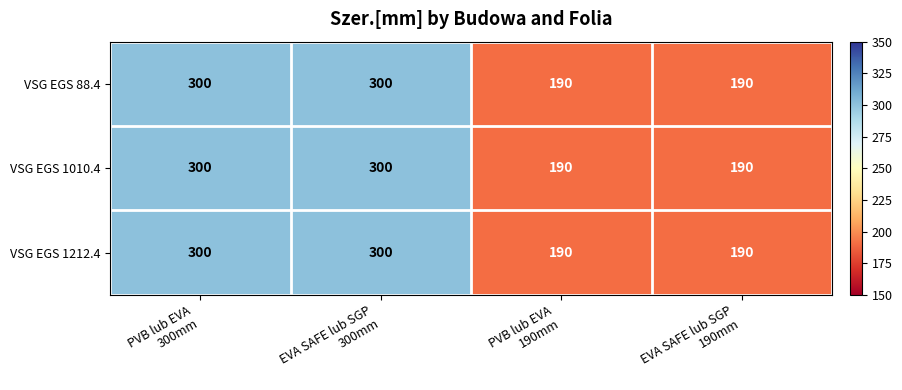

Count the VSG EGS 88.4 values in the range 190 to 300.

4